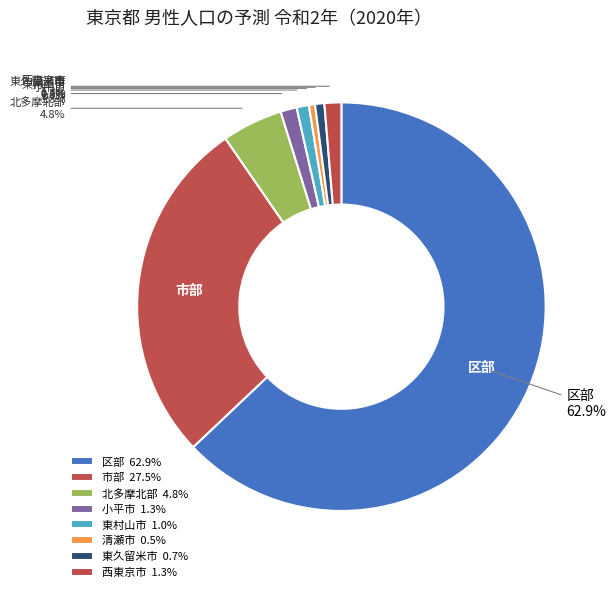

Which category accounts for the majority?

区部